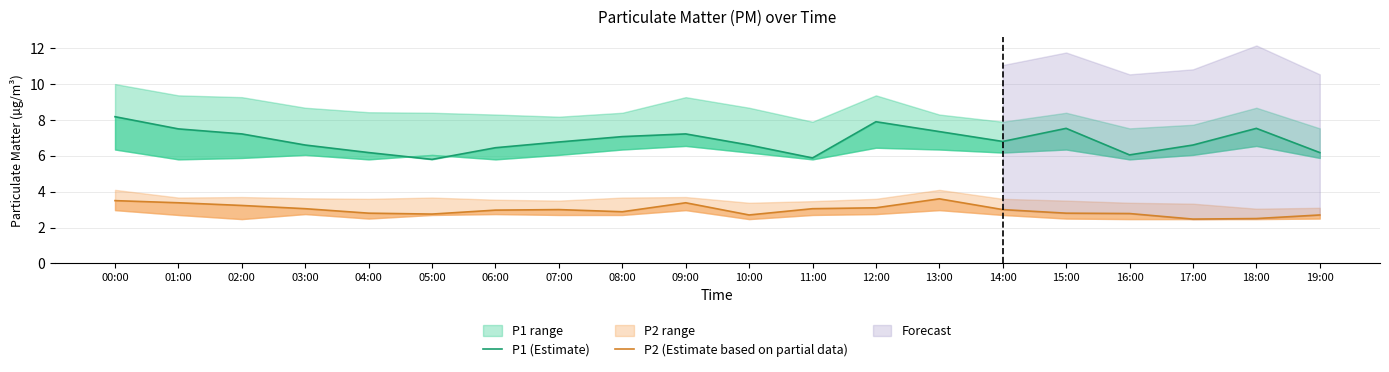

Reading right to left, transcribe all the data shown in this chart.

P1 (Estimate): 6.2	7.5	6.6	6.0	7.5	6.8	7.3	7.9	5.9	6.6	7.2	7.1	6.8	6.5	5.8	6.2	6.6	7.2	7.5	8.2
P2 (Estimate based on partial data): 2.7	2.5	2.5	2.8	2.8	3.0	3.6	3.1	3.0	2.7	3.4	2.9	3.0	3.0	2.8	2.8	3.0	3.2	3.4	3.5